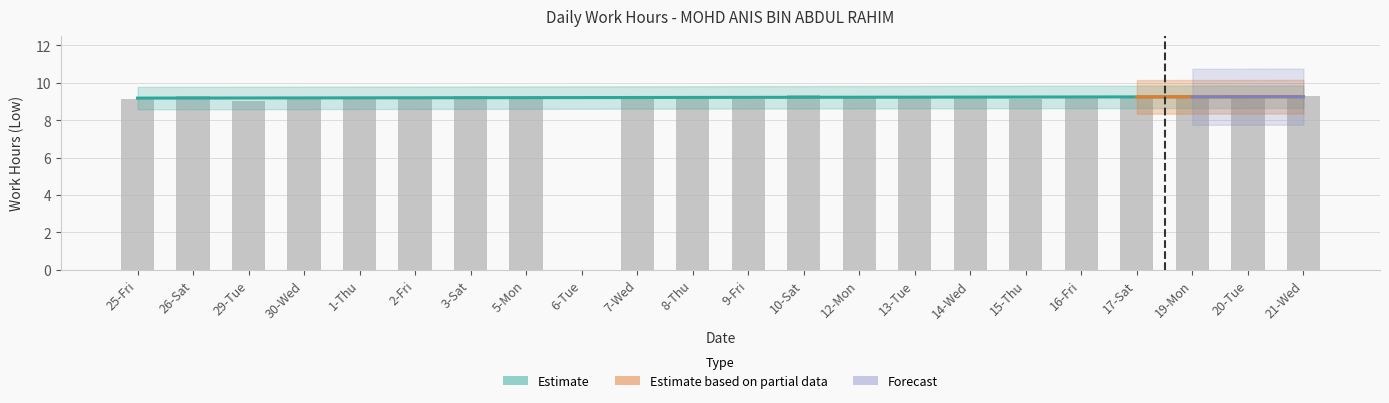

Rank the categories by value from lowest to highest.

6-Tue, 29-Tue, 7-Wed, 15-Thu, 9-Fri, 25-Fri, 2-Fri, 8-Thu, 13-Tue, 14-Wed, 19-Mon, 12-Mon, 1-Thu, 5-Mon, 30-Wed, 16-Fri, 21-Wed, 3-Sat, 17-Sat, 26-Sat, 10-Sat, 20-Tue